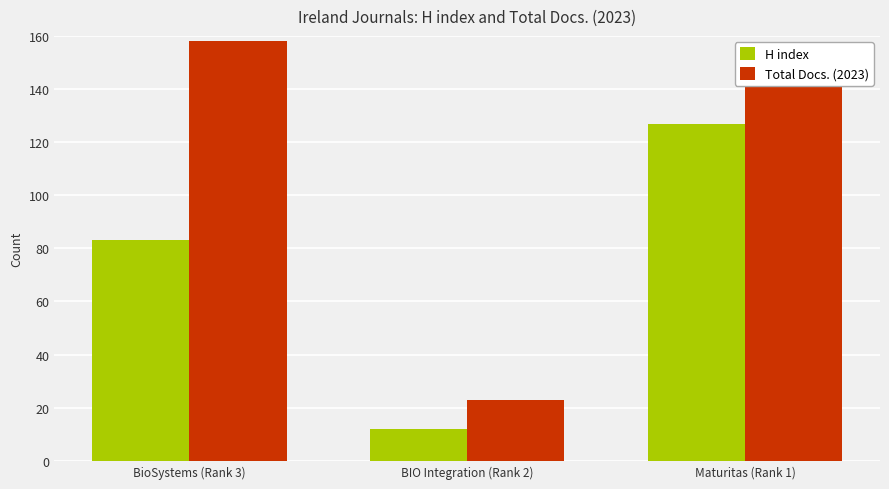

What is the difference between the second highest and minimum values in the H index series?

71